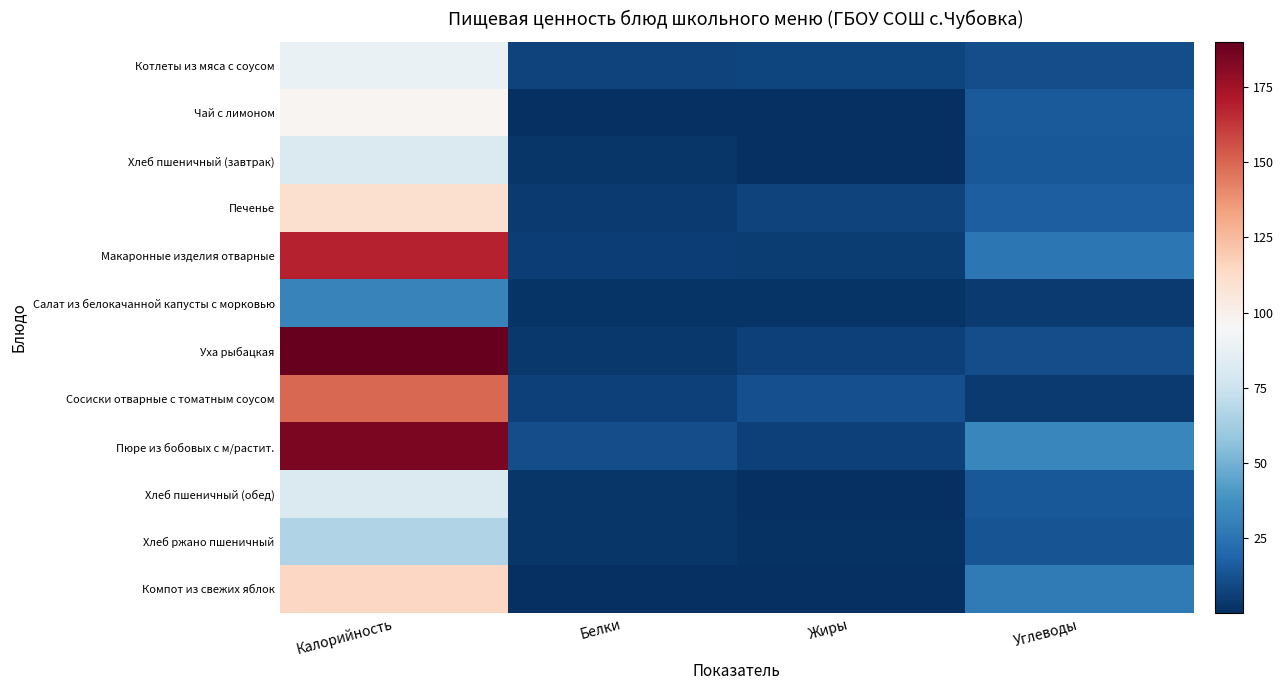

Which has a higher value, Жиры or Белки?

Жиры